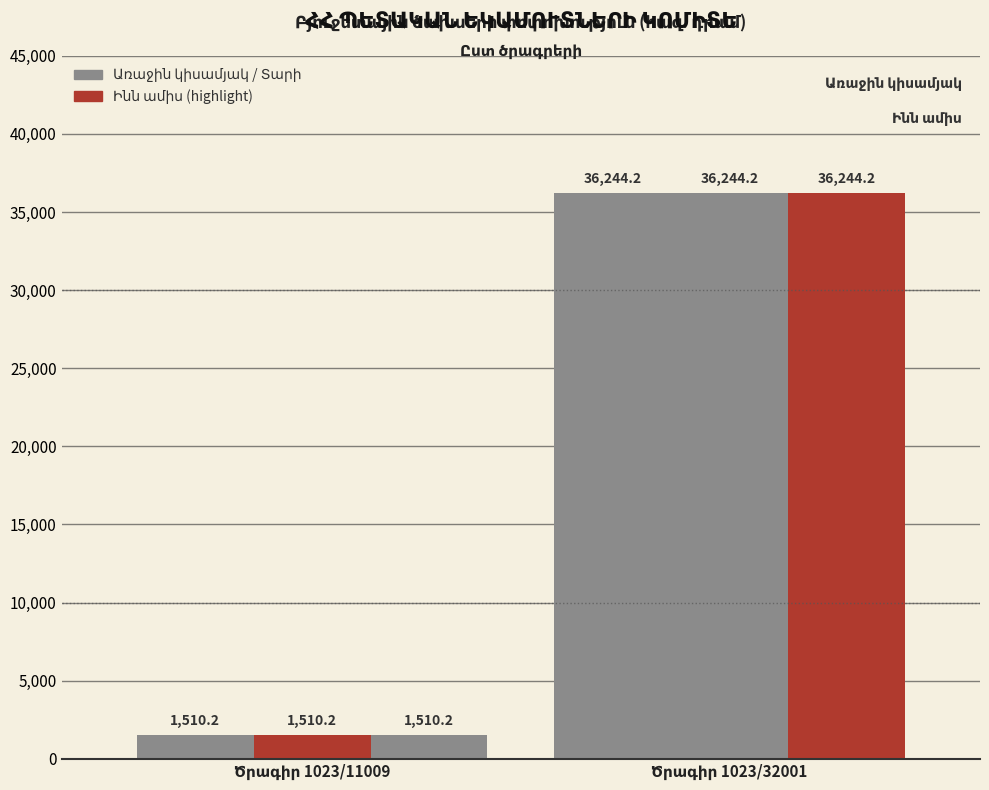

What is the greatest value displayed?

36244.2